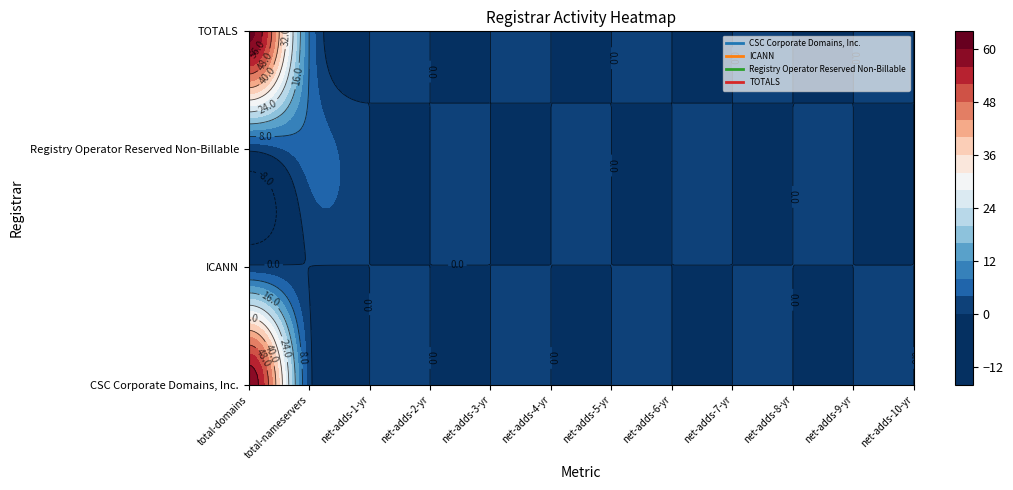

Is it true that ICANN equals -1 at 22?

False